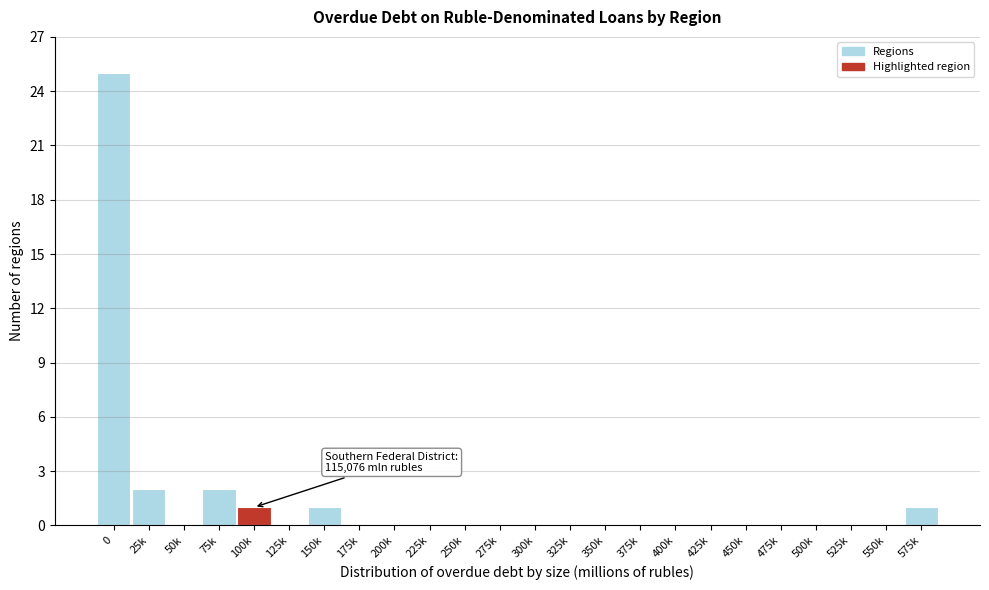

Reading right to left, extract all data points from this chart.

575k=1	550k=0	525k=0	500k=0	475k=0	450k=0	425k=0	400k=0	375k=0	350k=0	325k=0	300k=0	275k=0	250k=0	225k=0	200k=0	175k=0	150k=1	125k=0	100k=1	75k=2	50k=0	25k=2	0=25